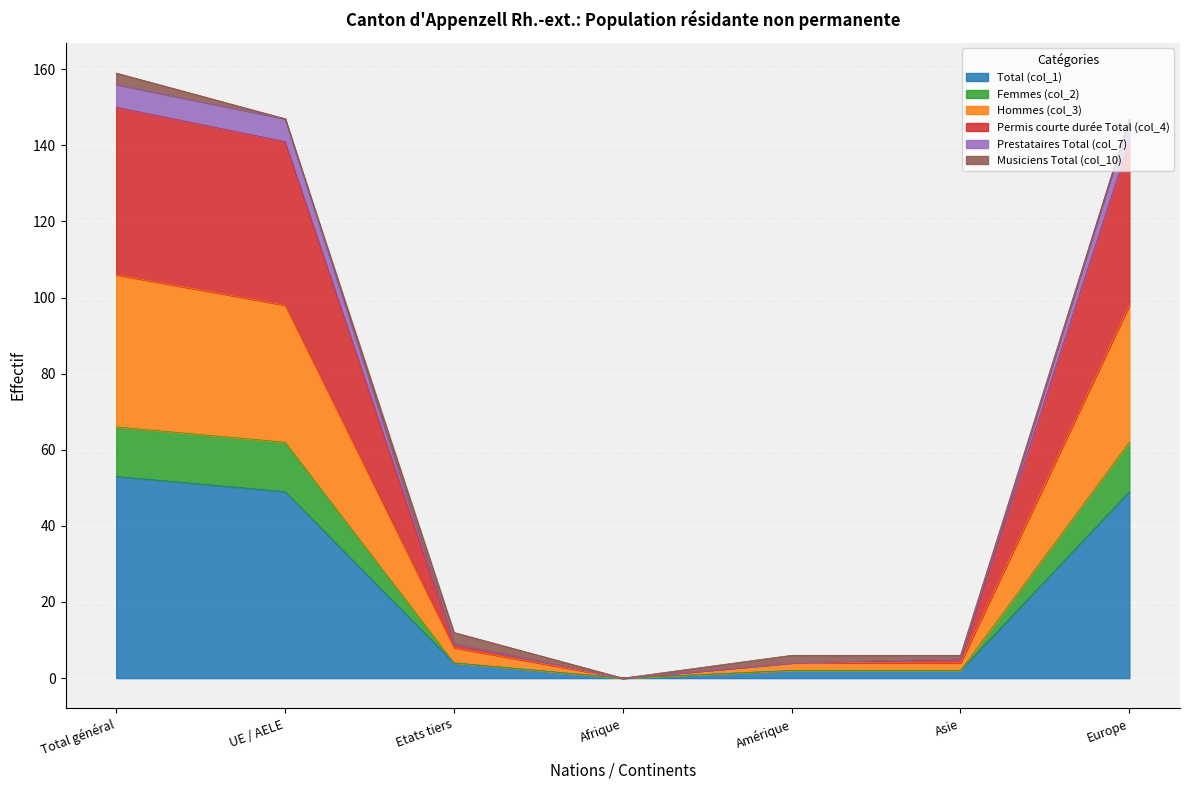

At how many categories does at least one series exceed 33?

3